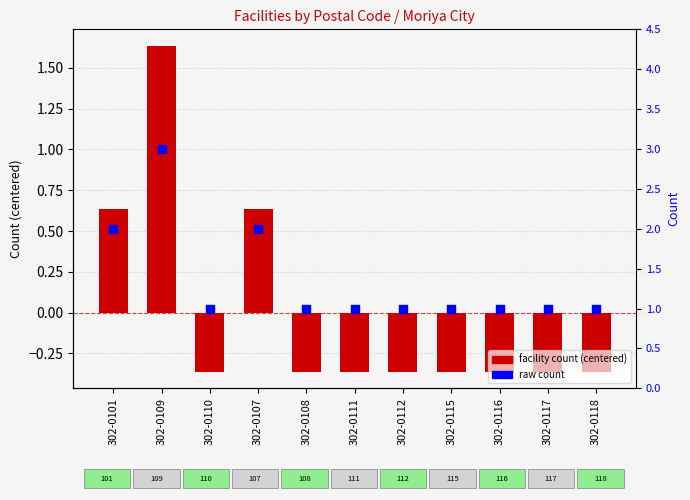

Which series has the largest total across all categories?

raw count